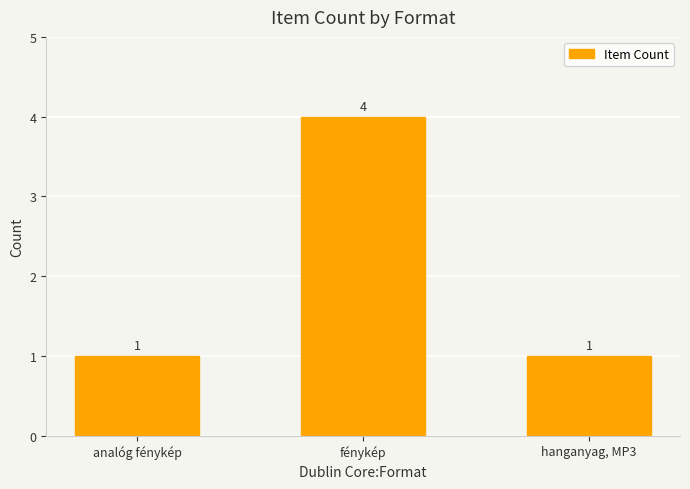

What is the ratio of the value at hanganyag, MP3 to the value at analóg fénykép?

1.0